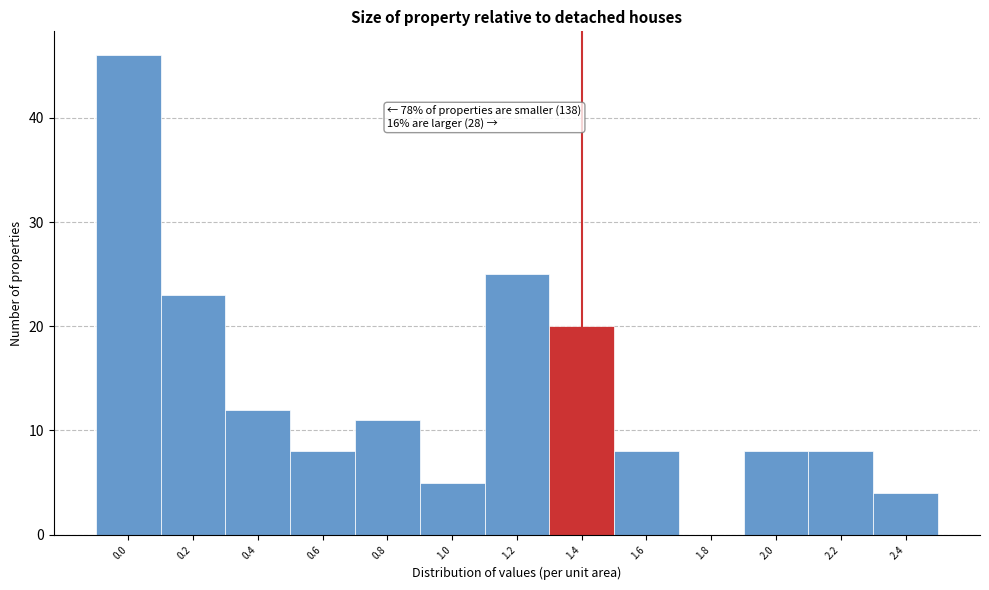

Reading left to right, what are all the values shown in this chart?

0.0=46	0.2=23	0.4=12	0.6=8	0.8=11	1.0=5	1.2=25	1.4=20	1.6=8	1.8=0	2.0=8	2.2=8	2.4=4